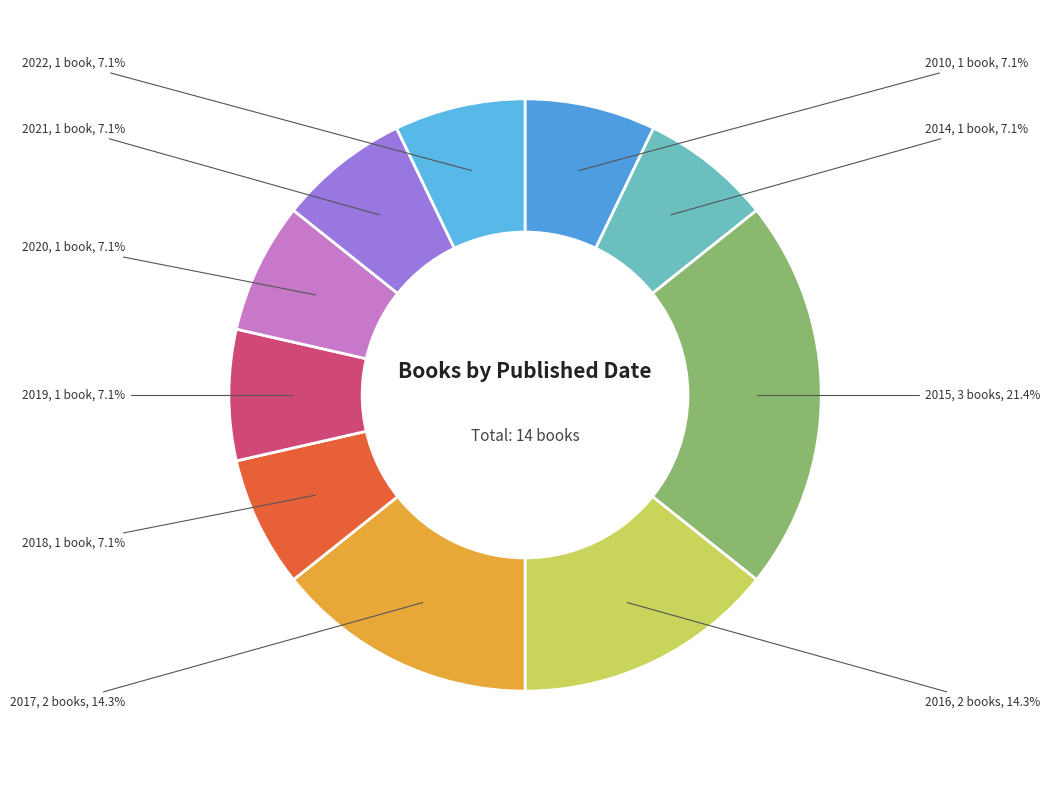

How many slices are in this pie chart?

10